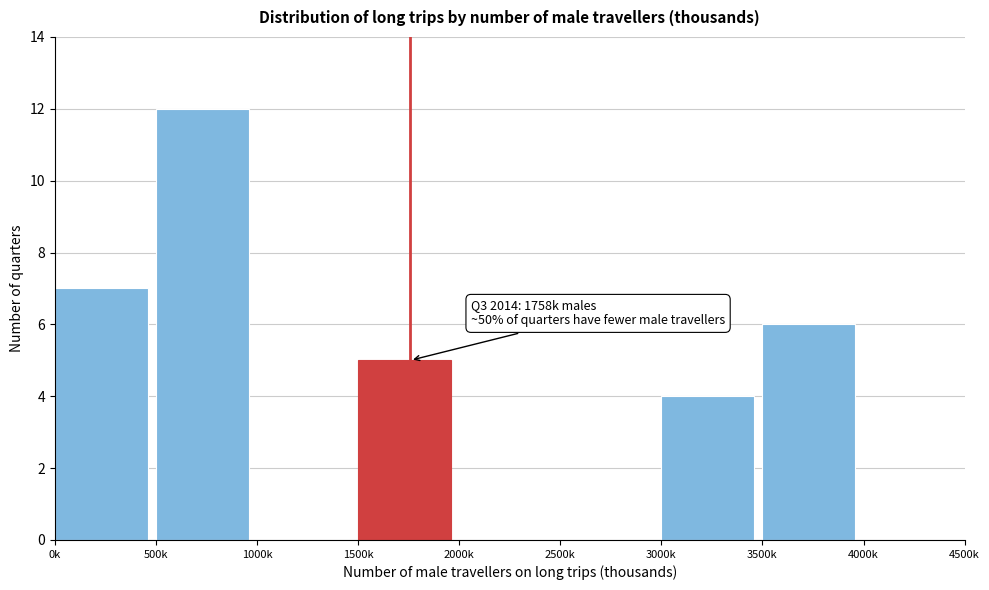

Reading left to right, list all the values displayed in this chart.

0k=7	500k=12	1000k=0	1500k=5	2000k=0	2500k=0	3000k=4	3500k=6	4000k=0